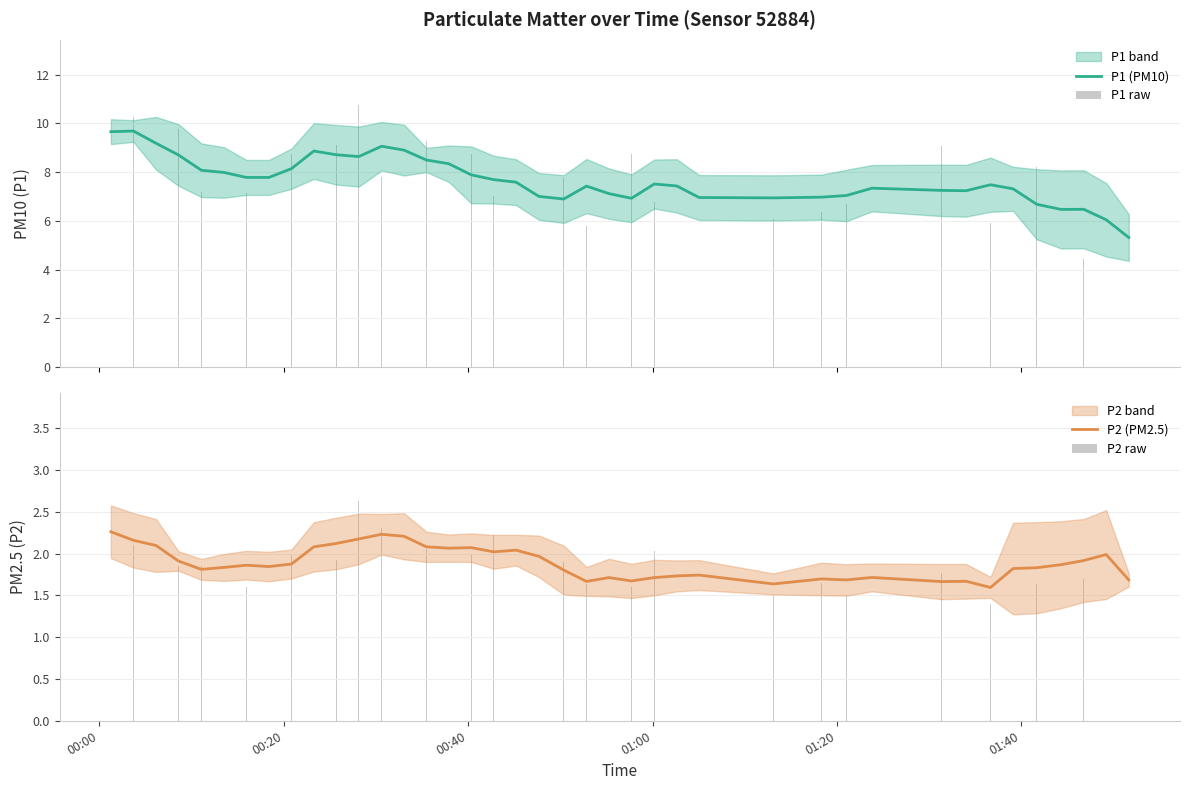

Which series has the largest total across all categories?

P1 raw